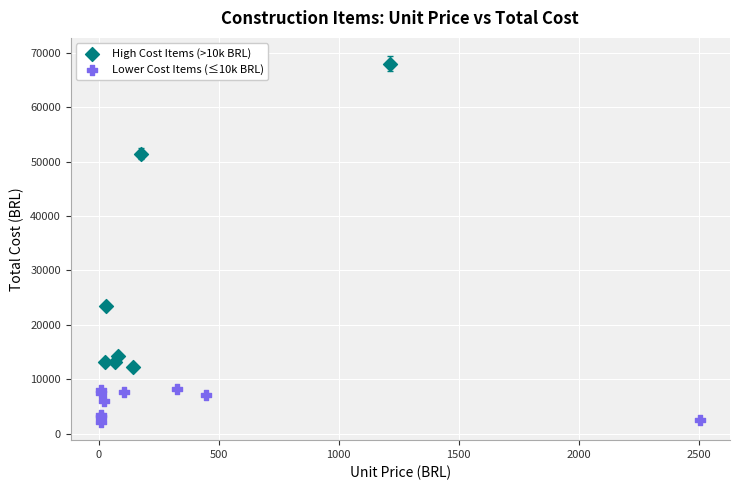

Which series has the widest spread of Y values?

High Cost Items (>10k BRL)